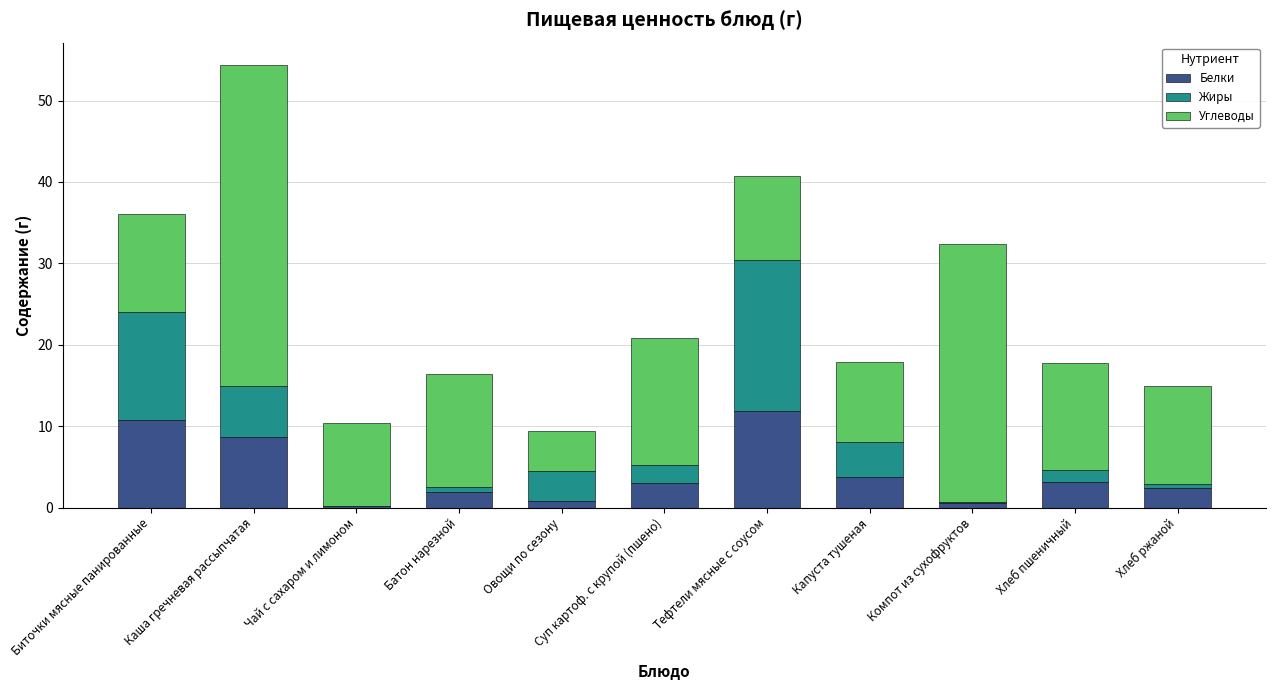

What is the total value across all series at Суп картоф. с крупой (пшено)?

20.9